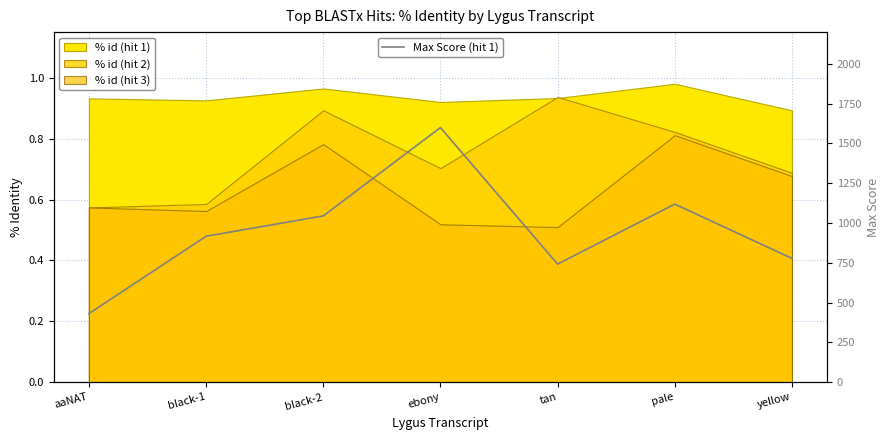

What is the lowest value of the Max Score (hit 1) series?

431